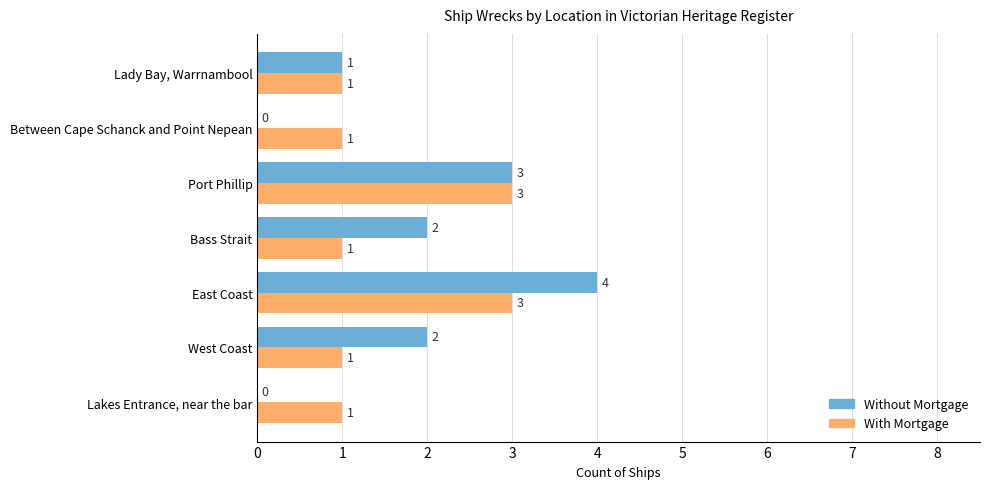

Which label corresponds to the largest value in the chart?

East Coast